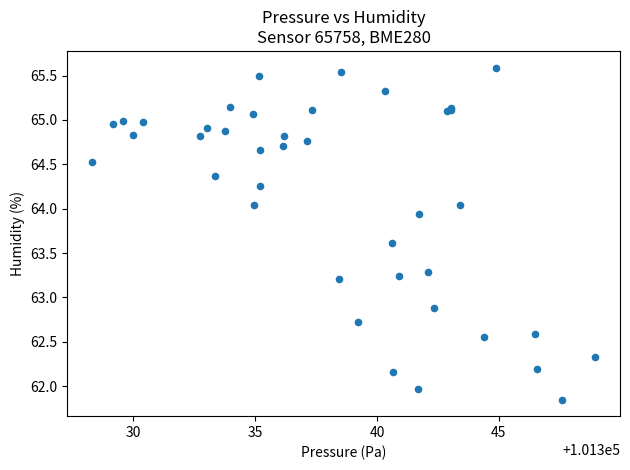

What Y value in the scatter plot is closest to 63?

62.9